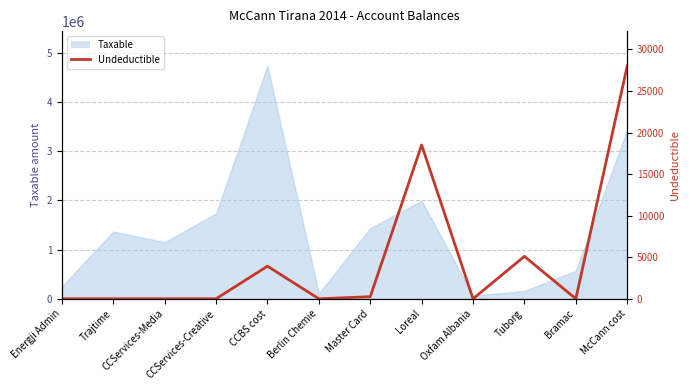

Rank the categories by value from highest to lowest.

McCann cost, Loreal, Tuborg, CCBS cost, Master Card, Energji Admin, Trajtime, CCServices-Media, CCServices-Creative, Berlin Chemie, Oxfam Albania, Bramac